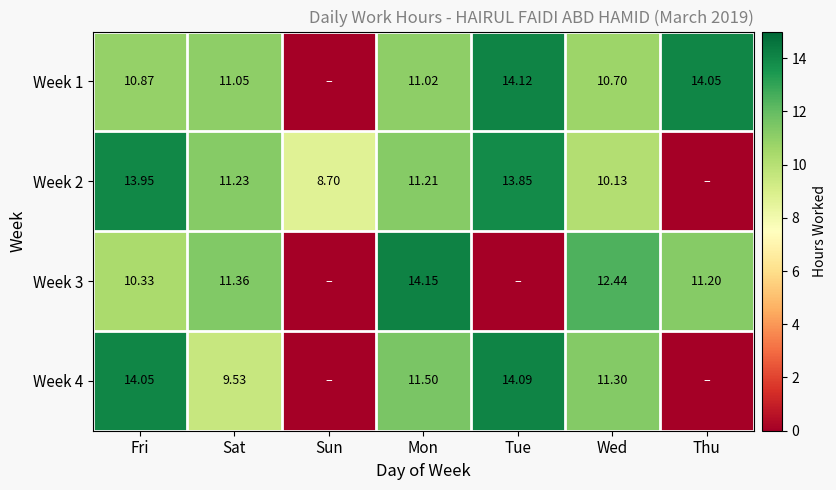

What is the difference between the Week 2 values at Wed and Sat?

1.1